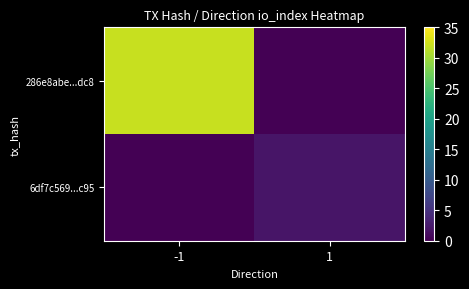

Which series has the largest total across all categories?

286e8abe...dc8